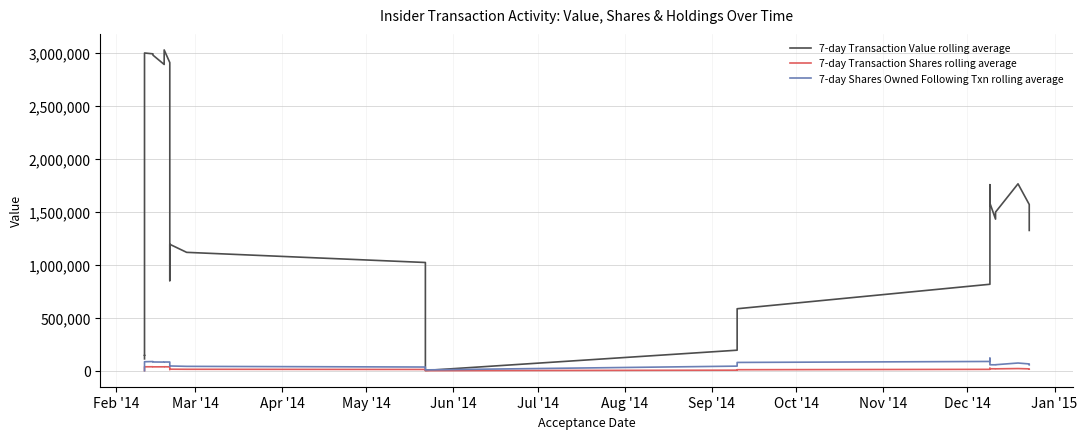

Which series has the largest total across all categories?

7-day Transaction Value rolling average